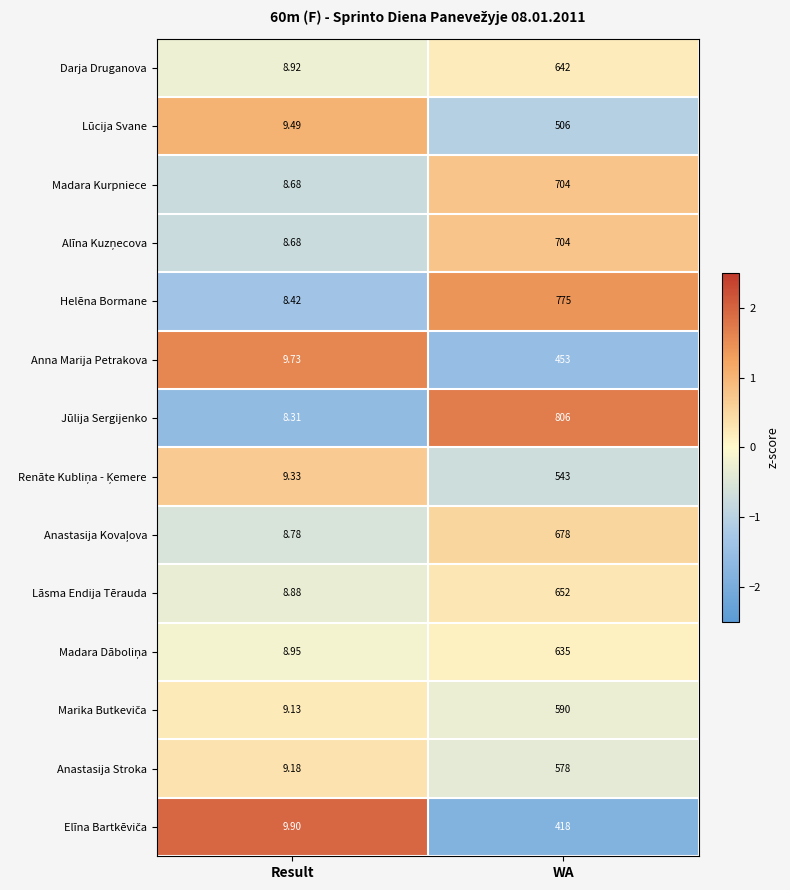

List the labels in order of Jūlija Sergijenko value, smallest first.

Result, WA